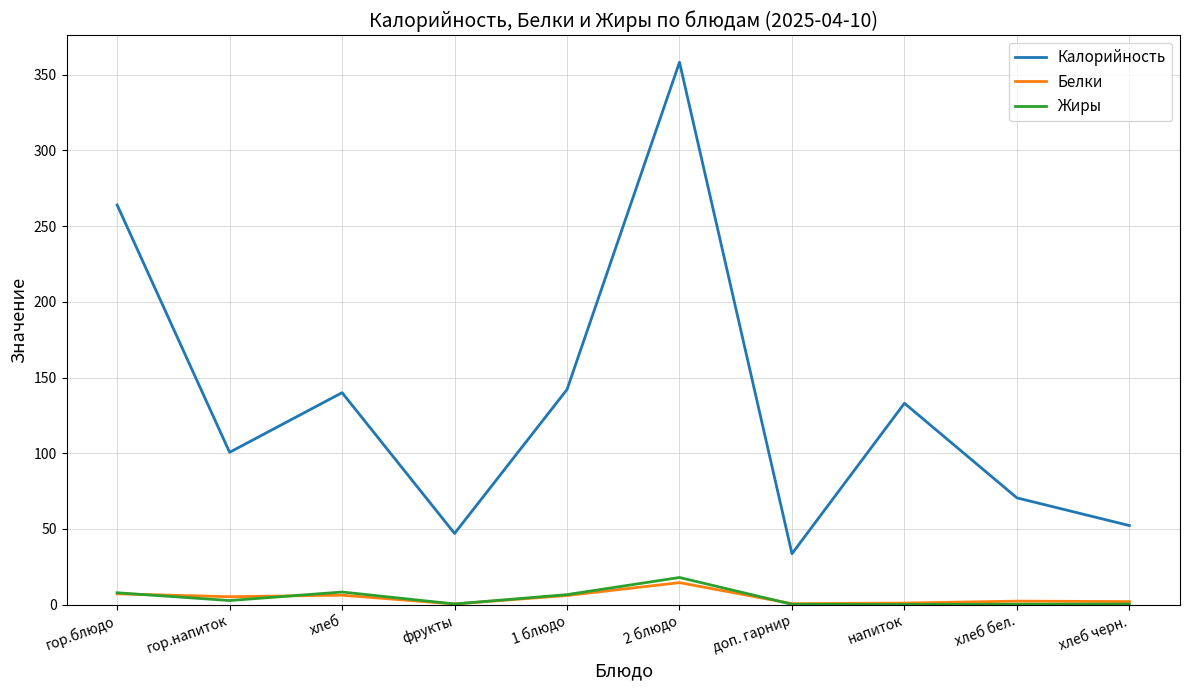

What is the minimum value for Белки?

0.4